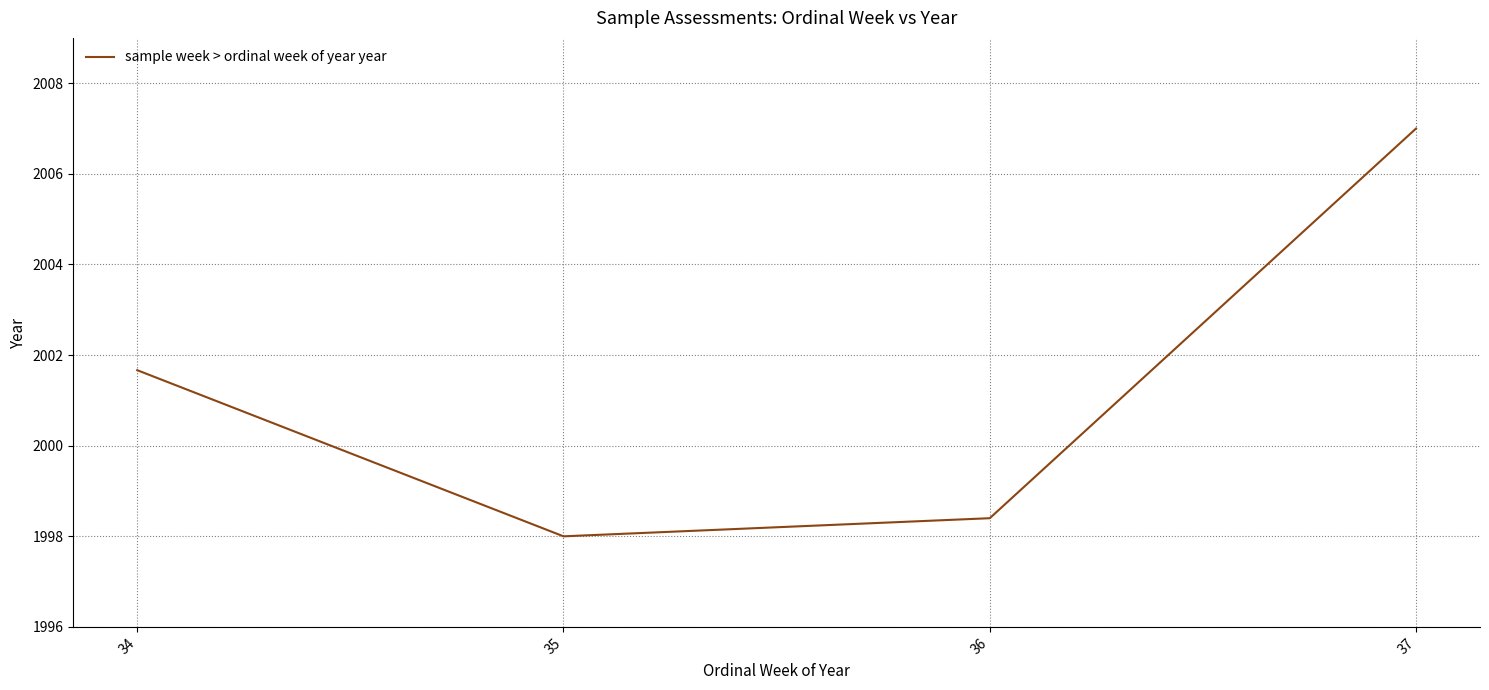

Rank the categories by value from lowest to highest.

35, 36, 34, 37